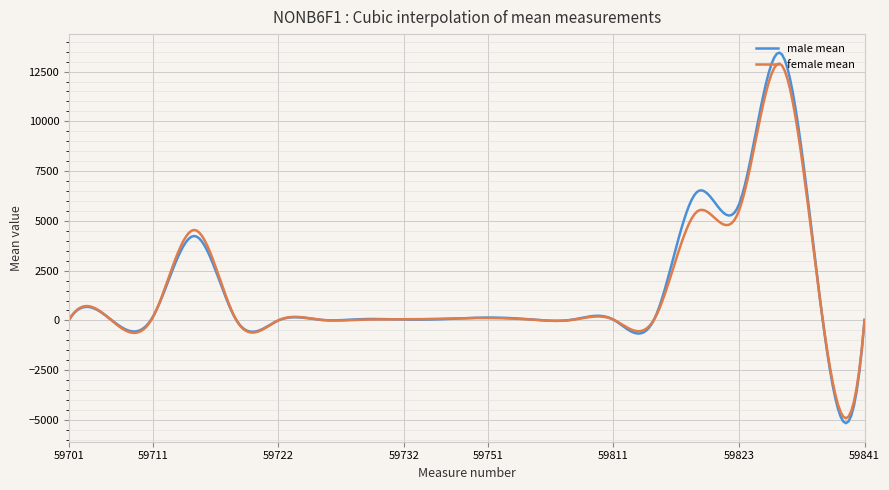

Which series has the largest range (max minus min)?

male mean